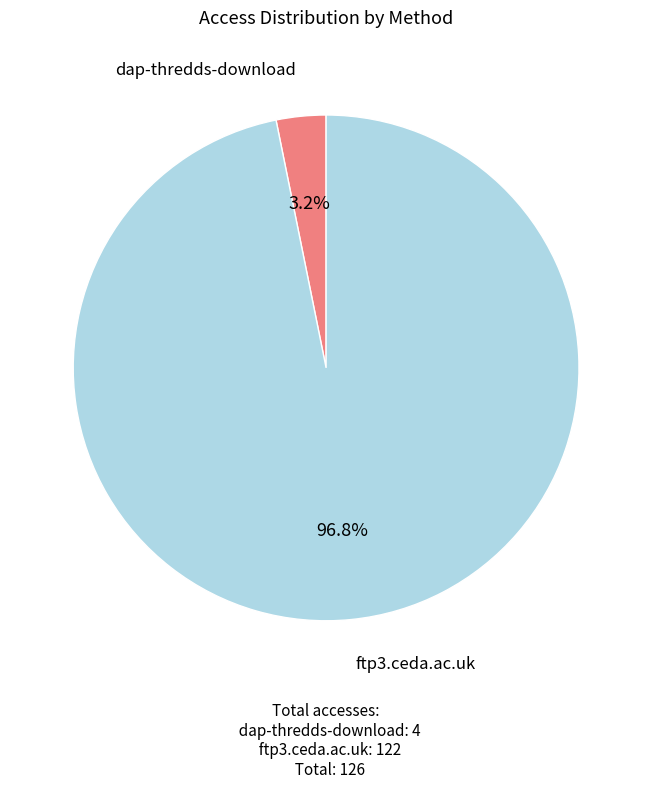

Which has a higher value, dap-thredds-download or ftp3.ceda.ac.uk?

ftp3.ceda.ac.uk